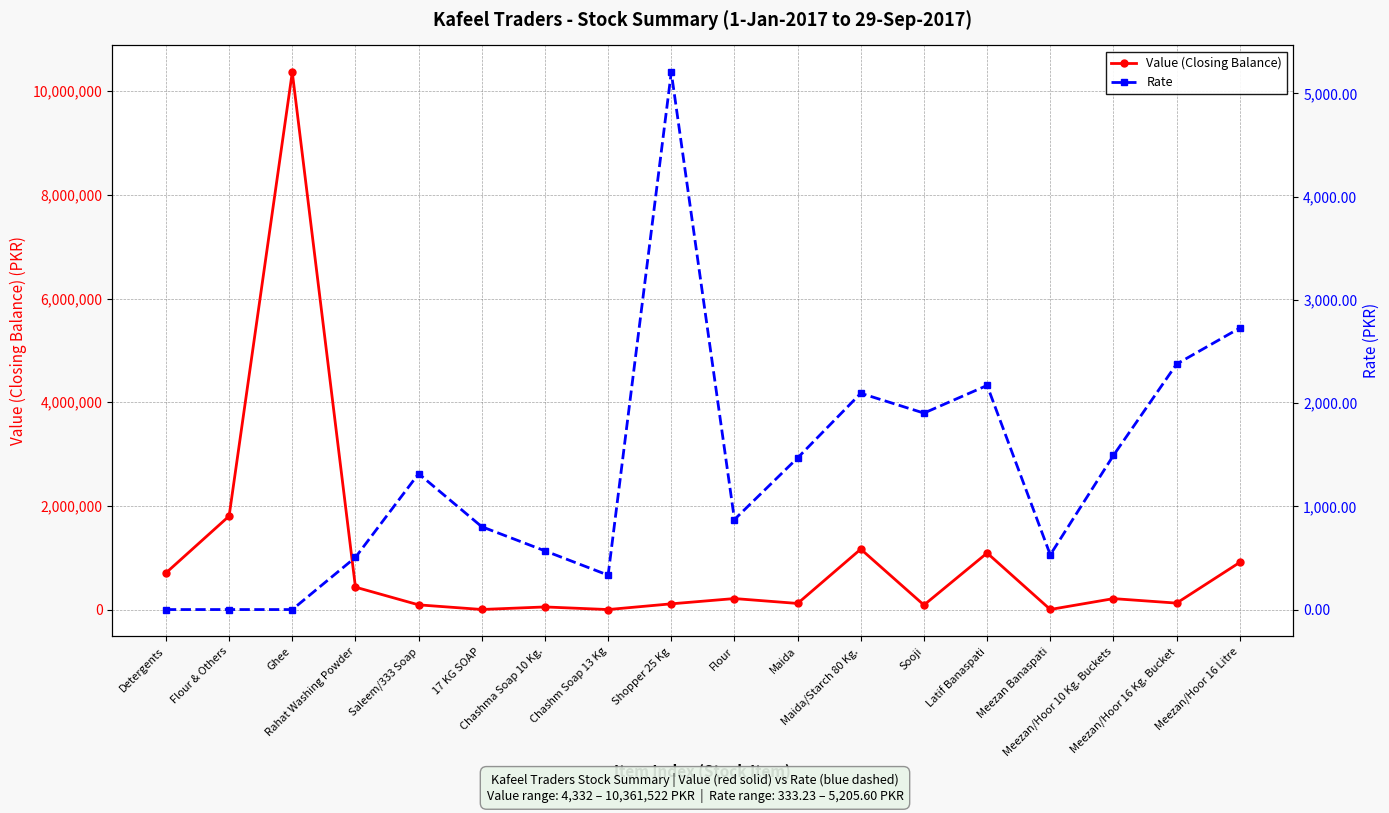

Which series has the widest spread of values?

Value (Closing Balance)